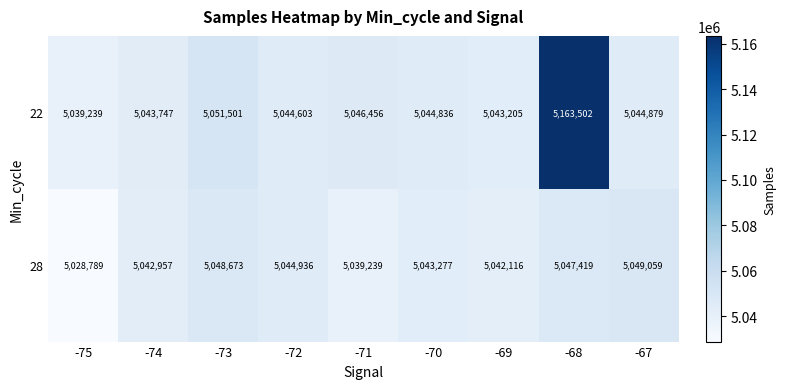

Reading left to right, transcribe all the data shown in this chart.

22: -75=5039239	-74=5043747	-73=5051501	-72=5044603	-71=5046456	-70=5044836	-69=5043205	-68=5163502	-67=5044879
28: -75=5028789	-74=5042957	-73=5048673	-72=5044936	-71=5039239	-70=5043277	-69=5042116	-68=5047419	-67=5049059